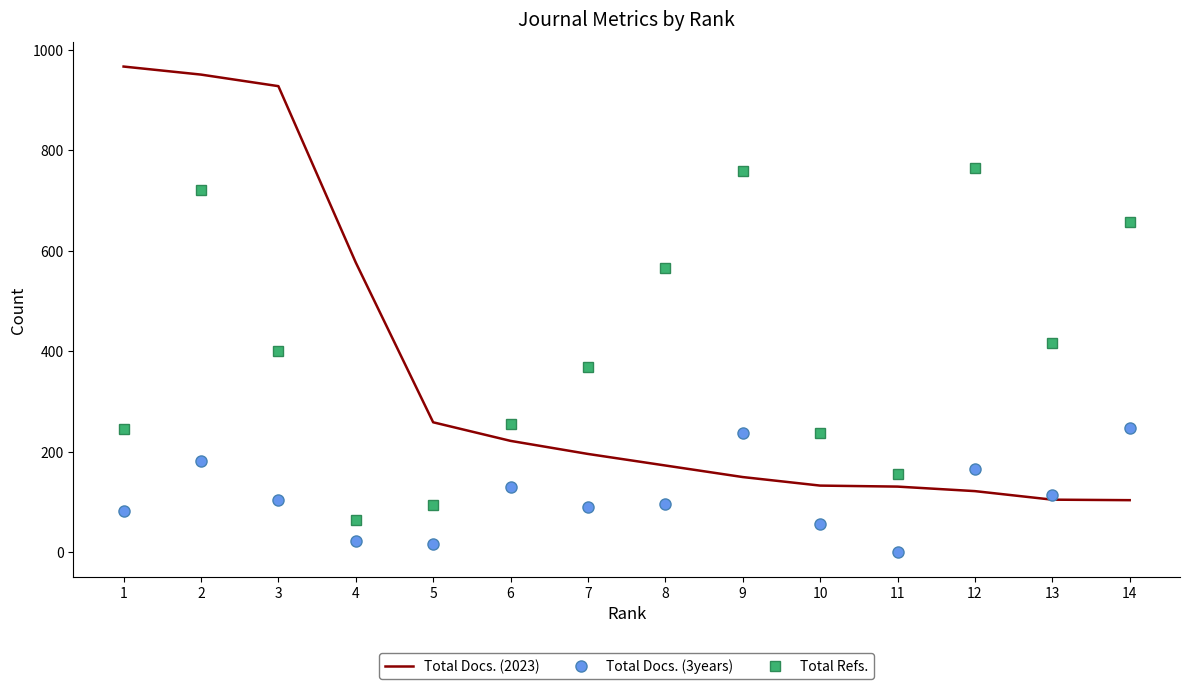

At which label does Total Refs. first exceed 401?

2